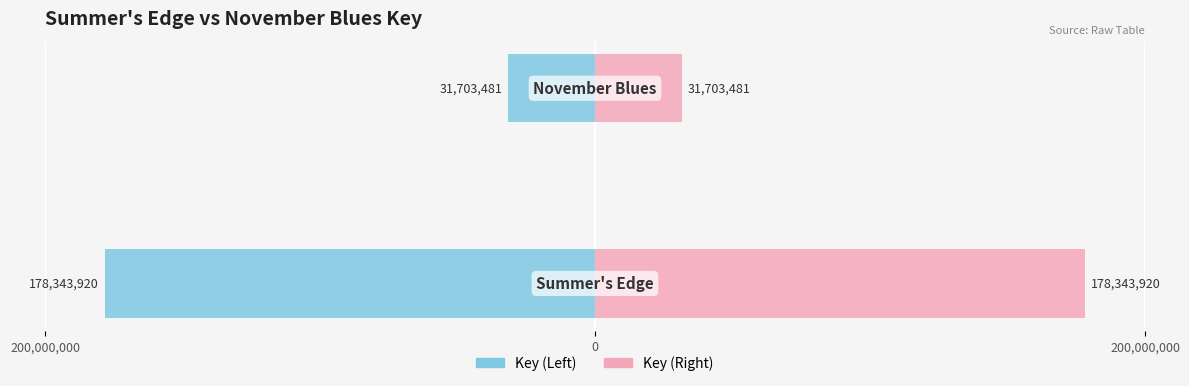

What is the average value of the Key (Right) series?

105023700